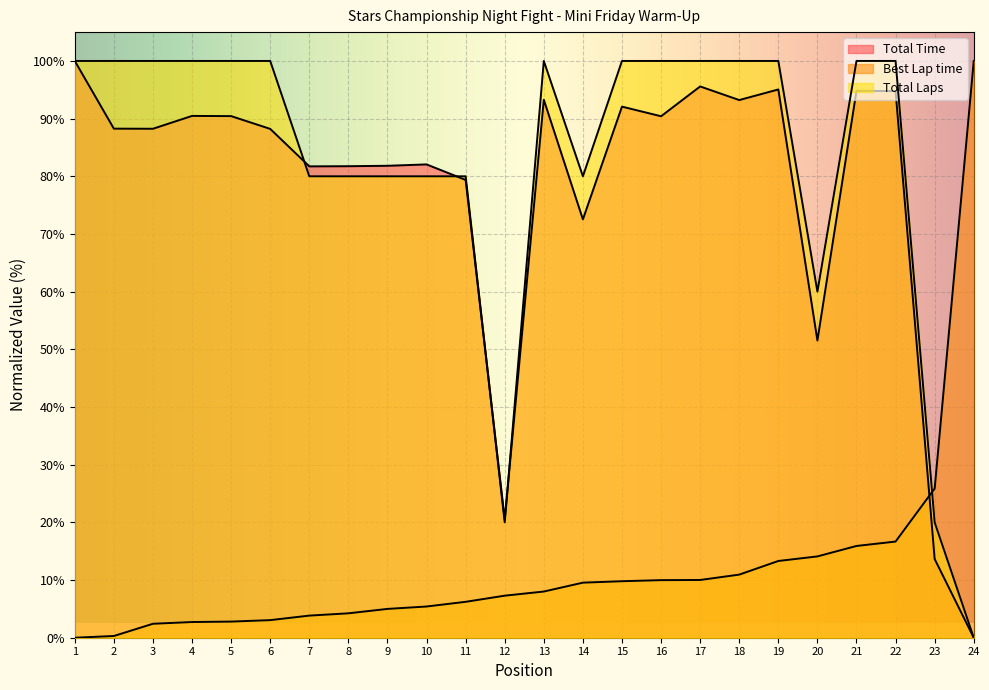

What is the value of the Total Time point at the 18th from the left?

93.2